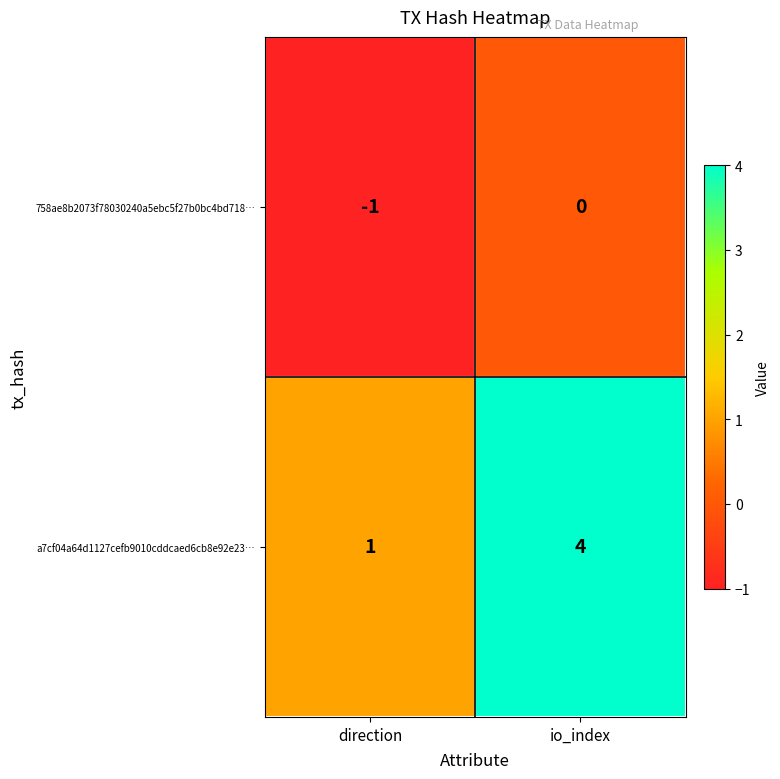

At how many categories does at least one series exceed 3?

1